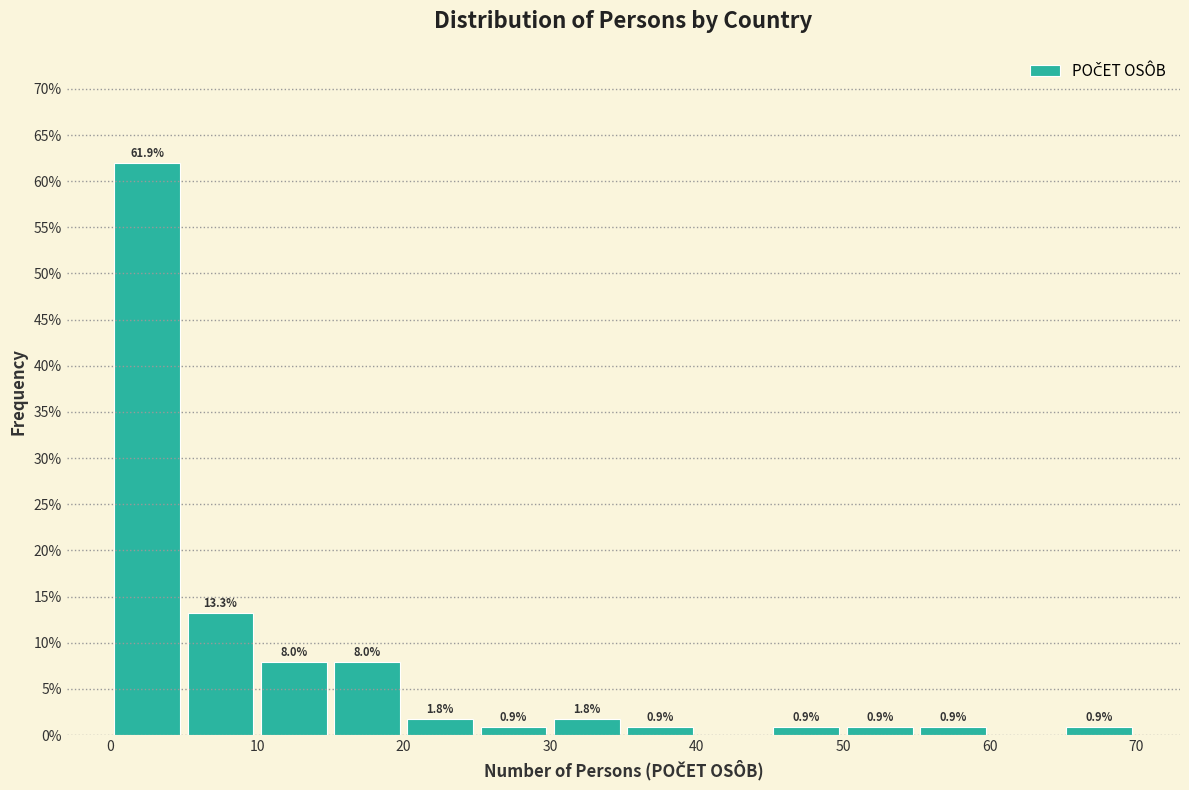

Which range on the x-axis has the tallest bar?

0 to 5